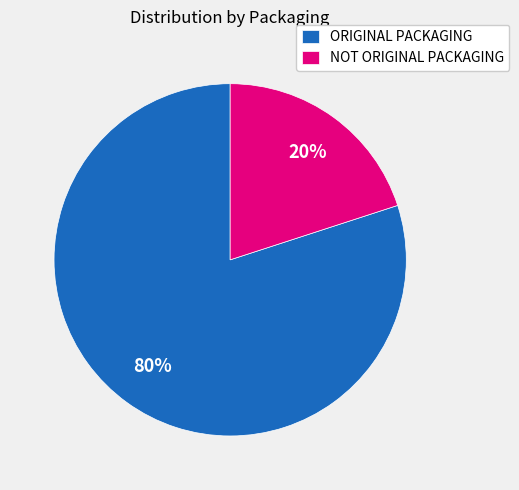

To the nearest percent, what is the average slice percentage?

50%